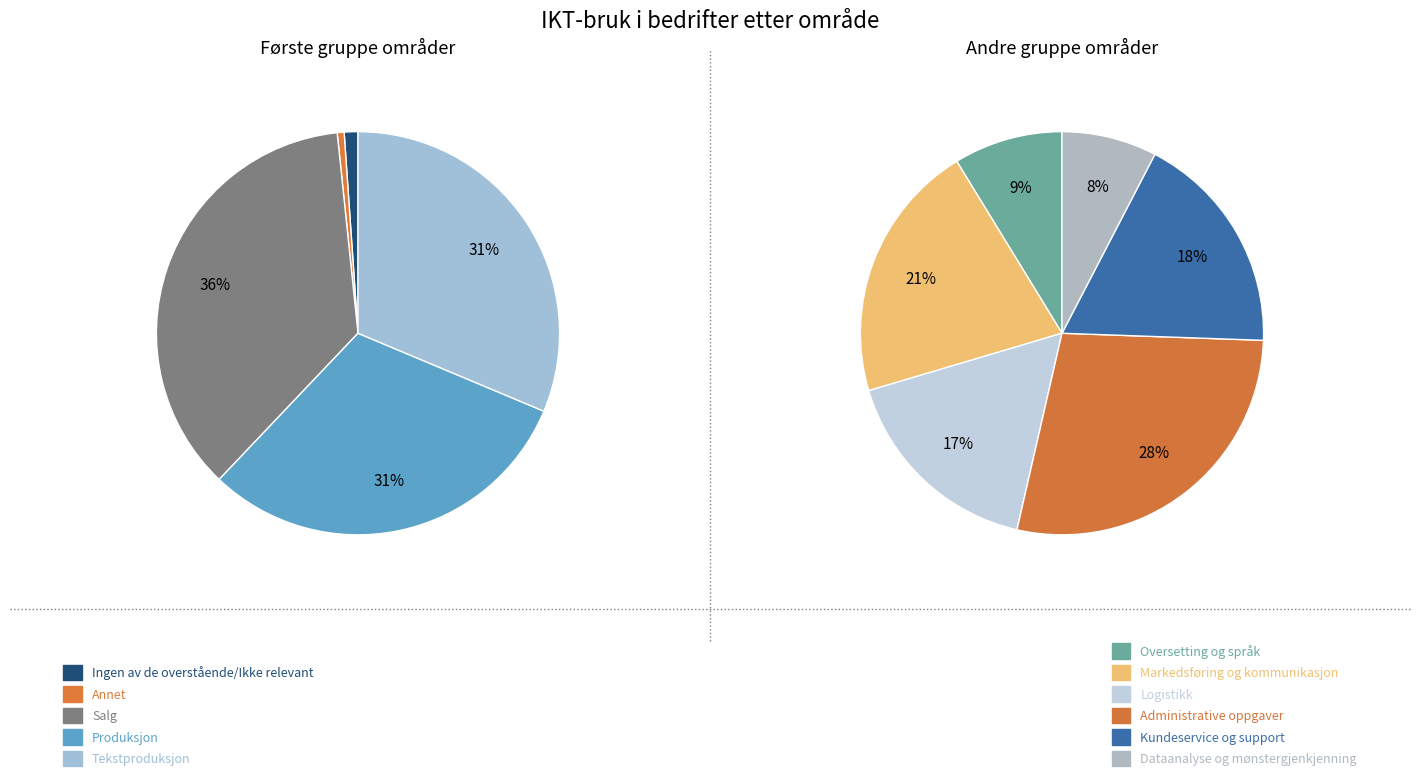

Which has a higher value, Annet or Kundeservice og support?

Kundeservice og support